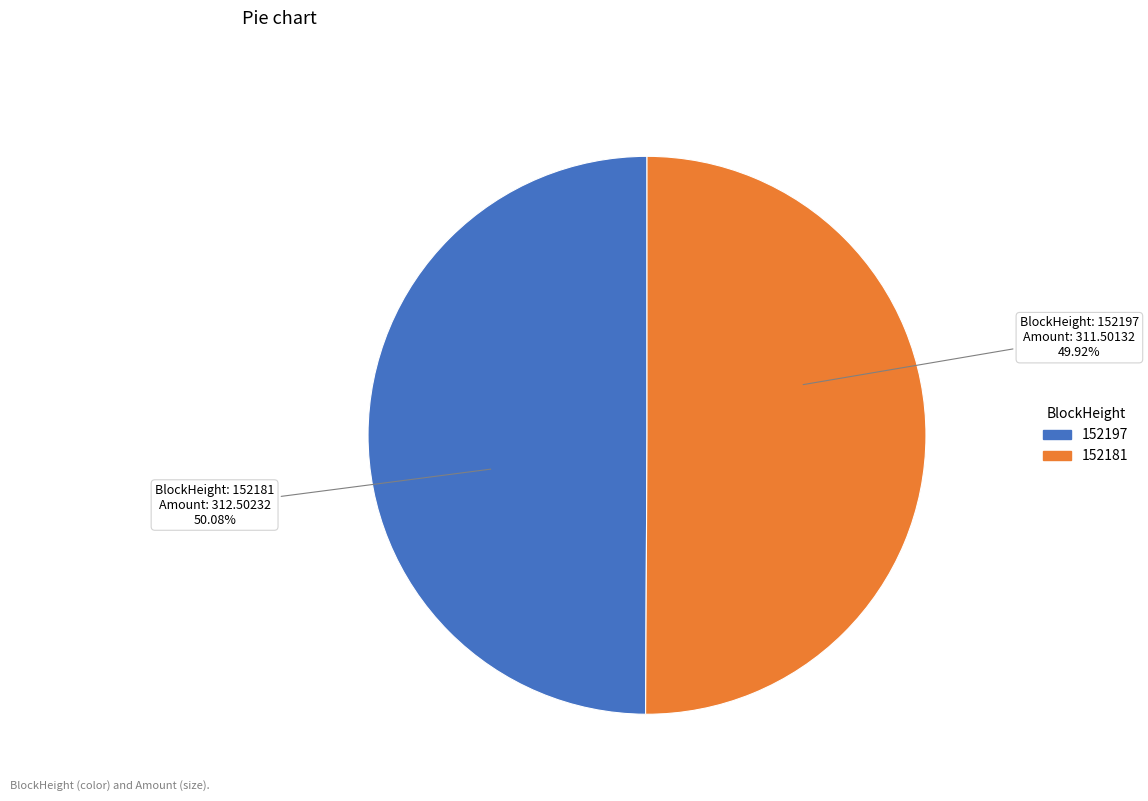

True or false: 152197 accounts for 1% of the total.

False